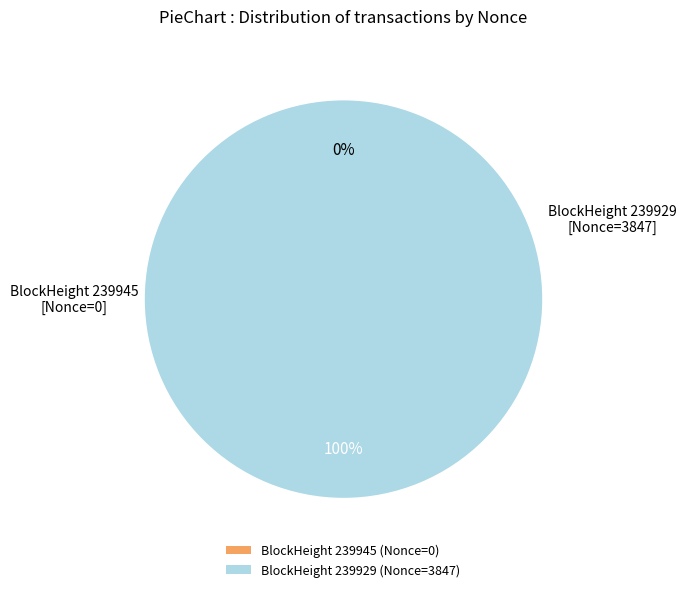

To the nearest percent, what is the combined percentage of 239929 and 239945?

100%